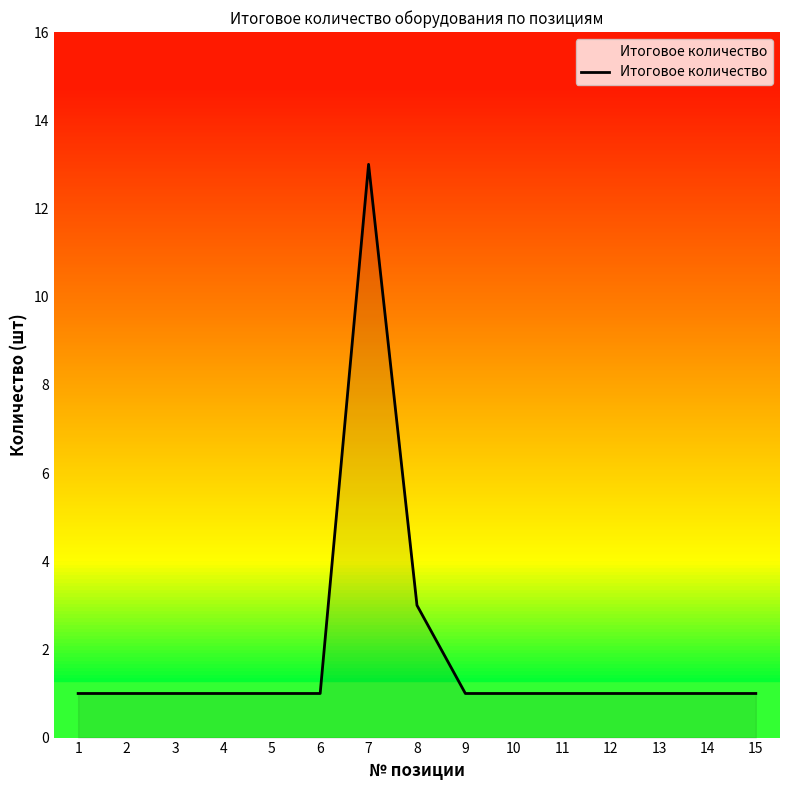

The value at 13 is 1. True or false?

True